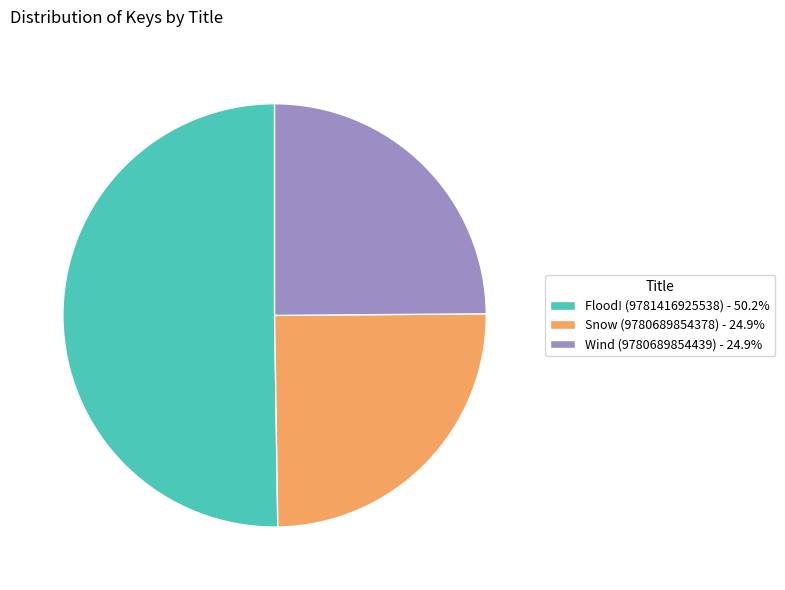

How many slices are in this pie chart?

3